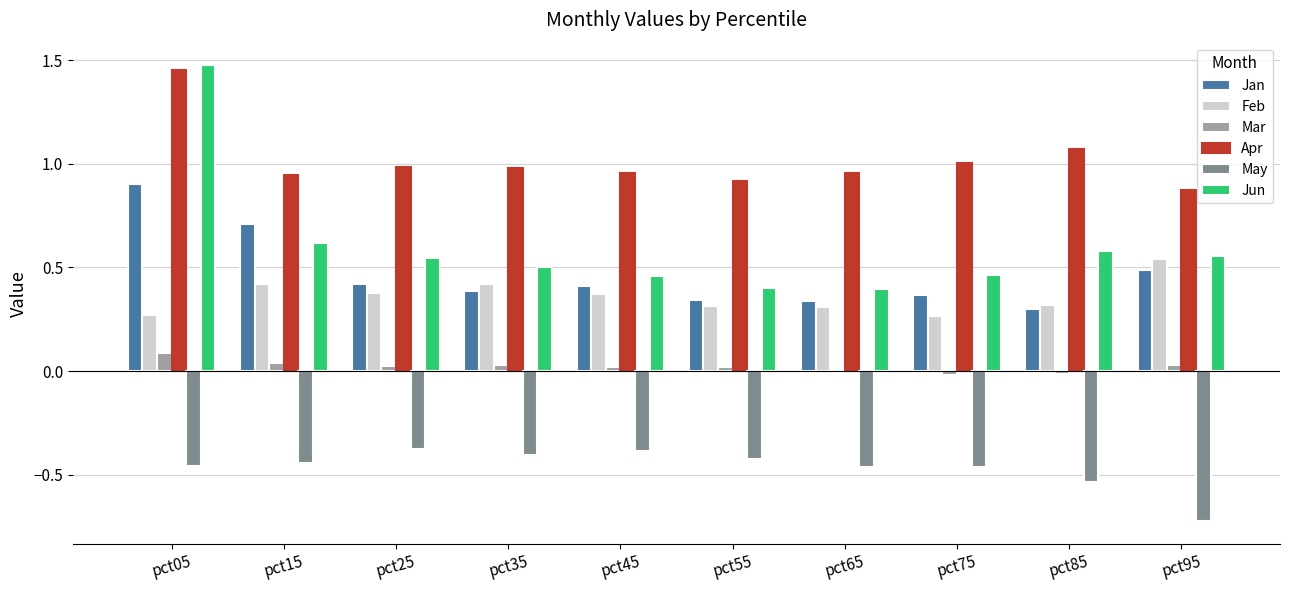

What is the sum of all Jun values?

6.0